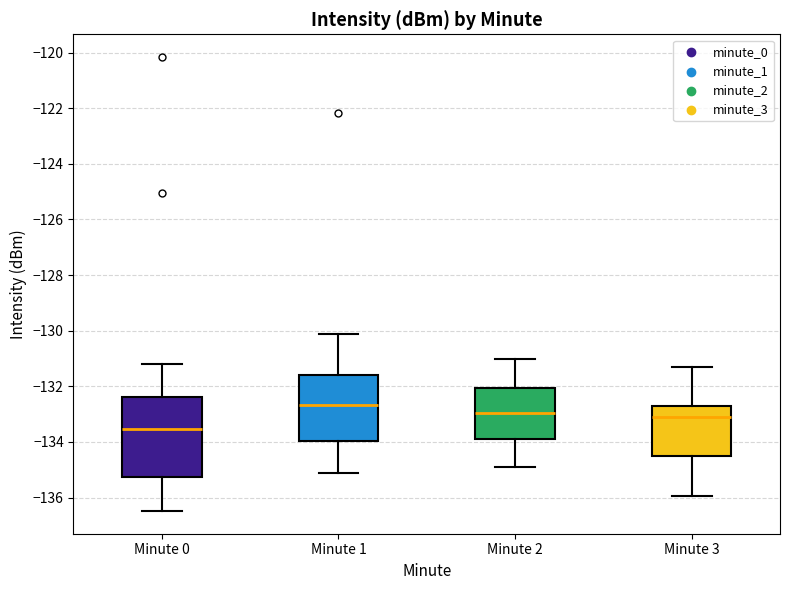

Reading left to right, transcribe this box plot: for each box, give where its median line is, the range the box spans, and where its two whiskers end, as read against the y-axis. The values are not printed on the chart, so give them approximately, as read against the axis.

Minute 0: median -133.6, box -135.2 to -132.4, whiskers -136.4 to -131.2
Minute 1: median -132.6, box -134.0 to -131.6, whiskers -135.2 to -130.2
Minute 2: median -133.0, box -133.8 to -132.0, whiskers -134.8 to -131.0
Minute 3: median -133.2, box -134.6 to -132.8, whiskers -136.0 to -131.4